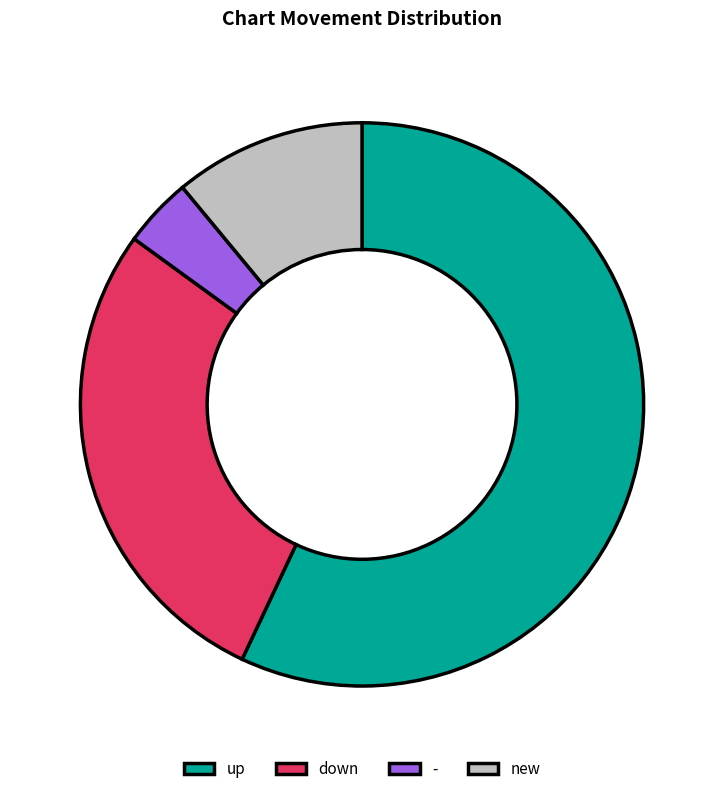

True or false: up accounts for 49% of the total.

False